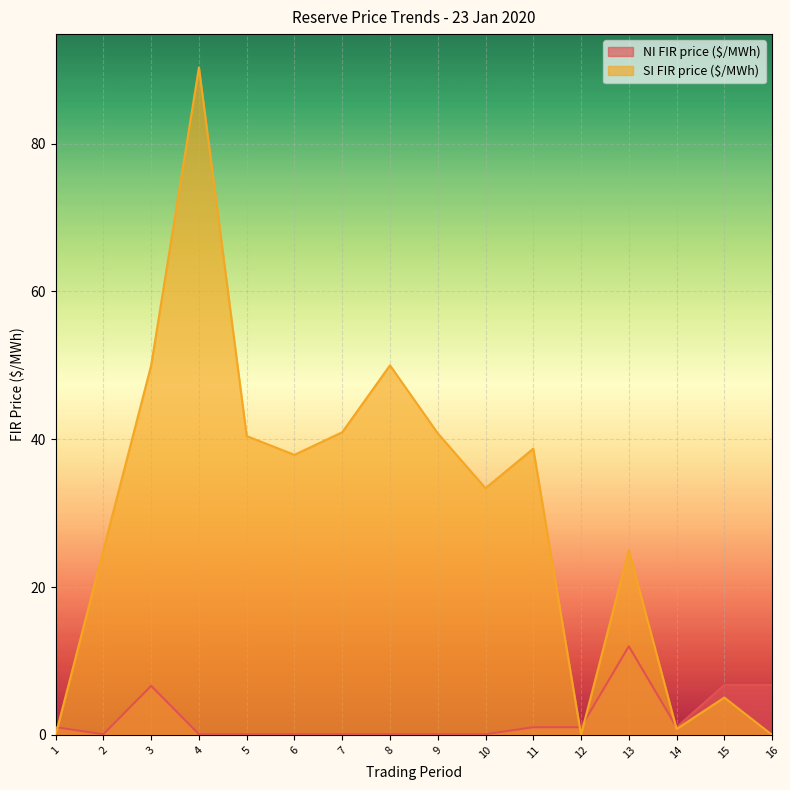

How many distinct data groups are displayed?

2